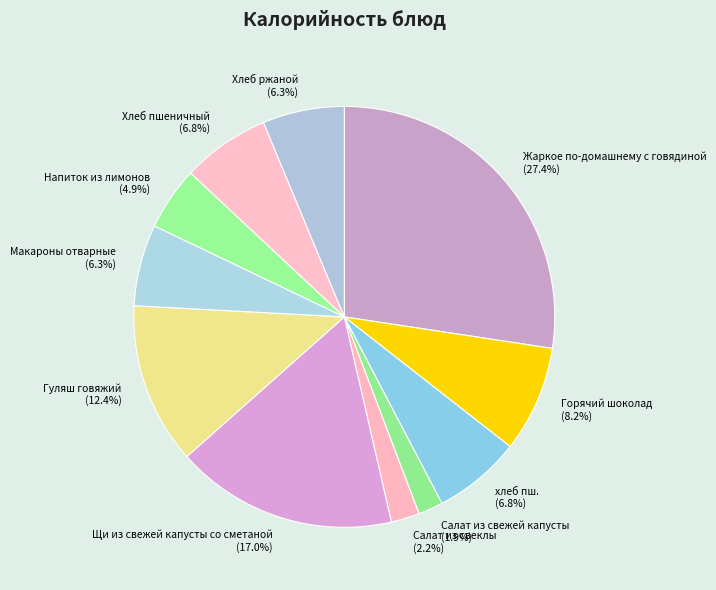

True or false: Хлеб пшеничный accounts for 1% of the total.

False